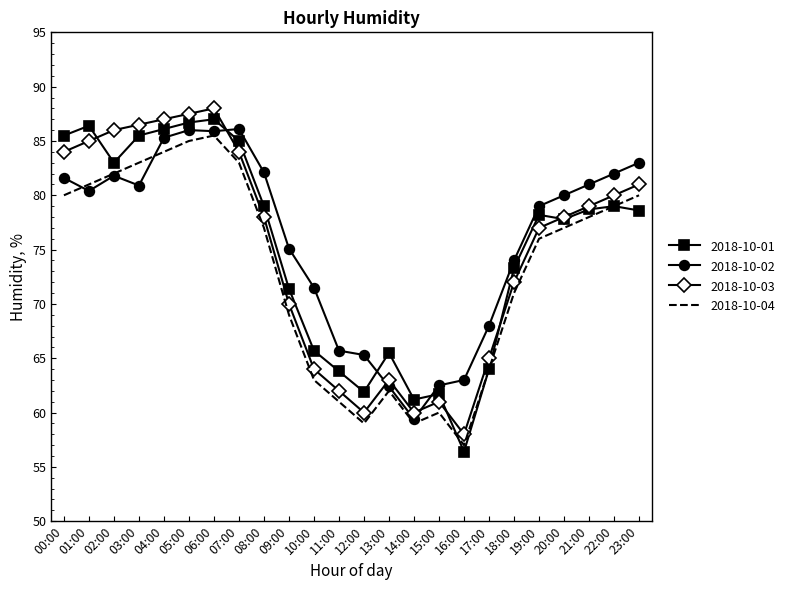

Is it true that 2018-10-01 equals 86.1 at 04:00?

True